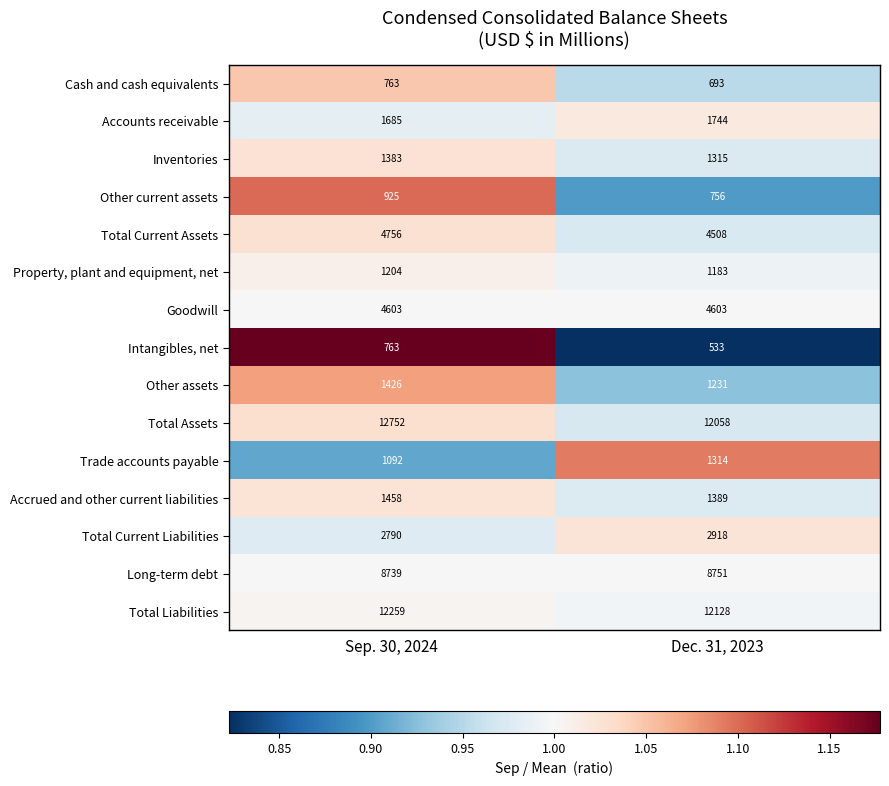

What is the spread (max minus min) of values at Dec. 31, 2023?

11595